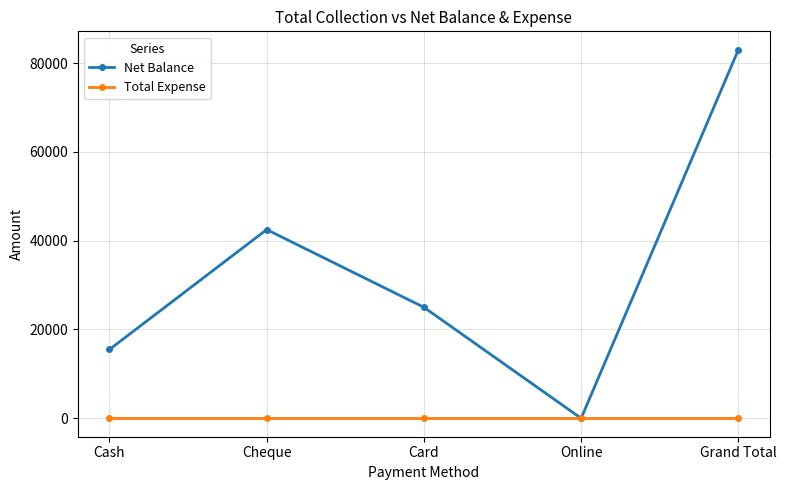

Does the chart display data point markers on the line(s)?

Yes